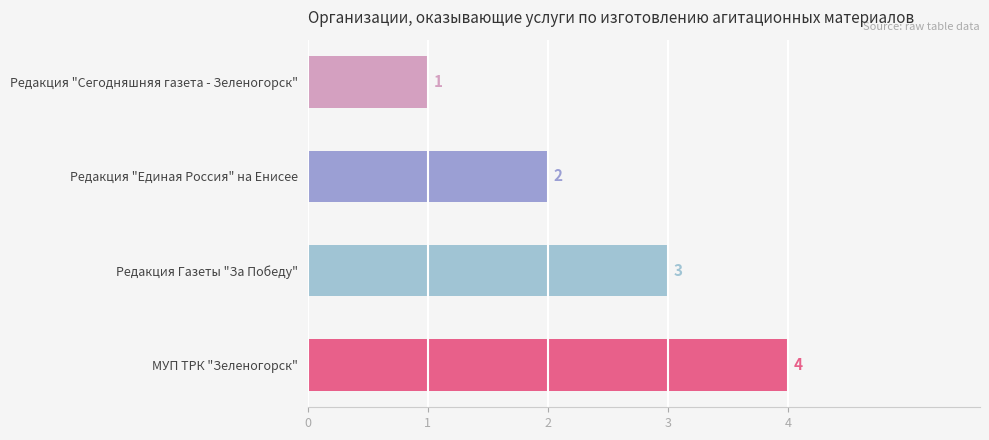

What is the change in value from Редакция "Единая Россия" на Енисее to Редакция Газеты "За Победу"?

+1